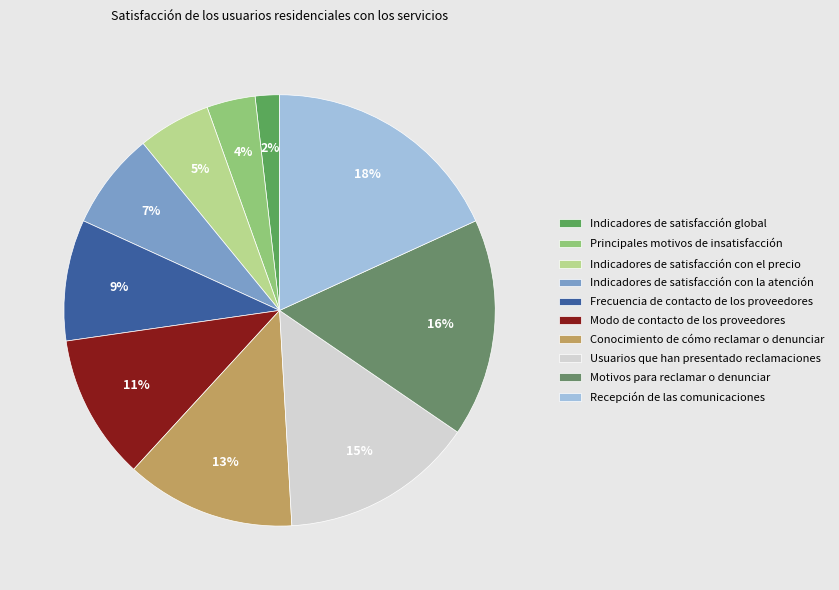

Is it true that Recepción de las comunicaciones is 18% of the pie?

True